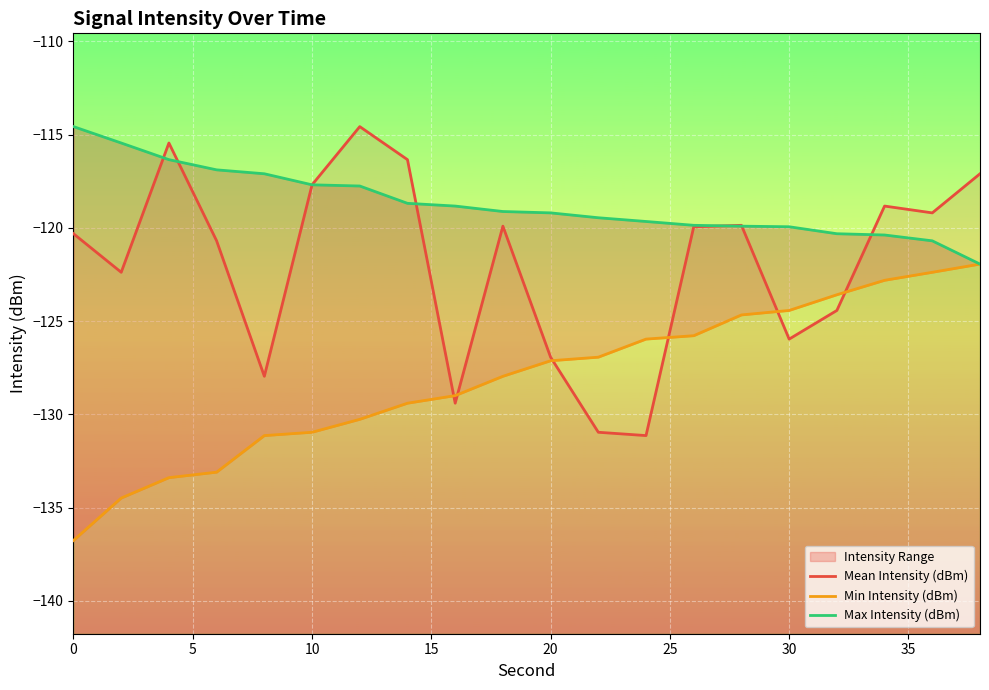

Rank the series by their maximum value, from highest to lowest.

Mean Intensity (dBm), Max Intensity (dBm), Min Intensity (dBm)